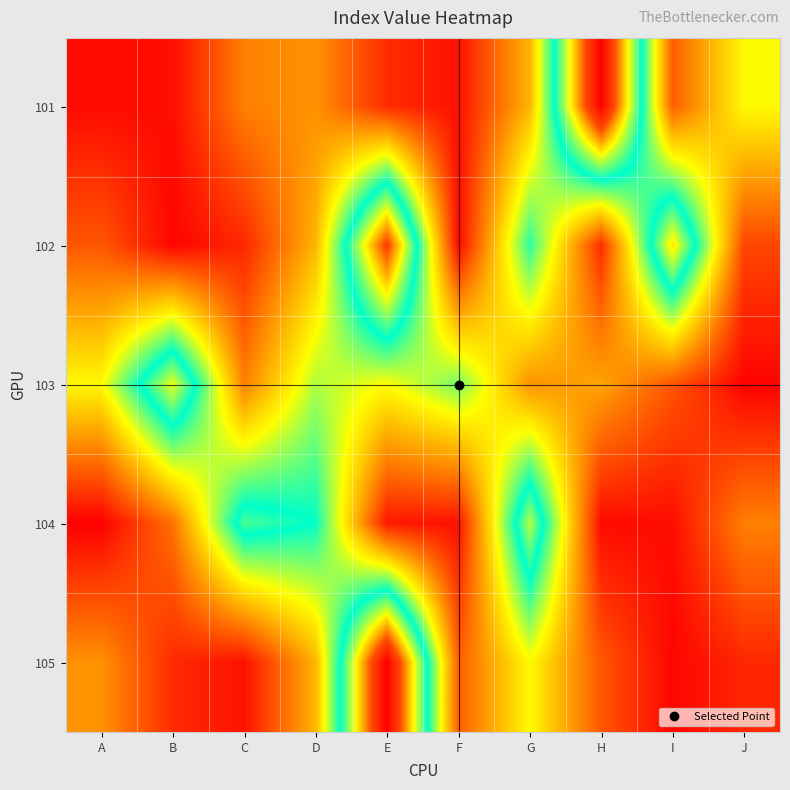

What is the greatest value displayed?

7809